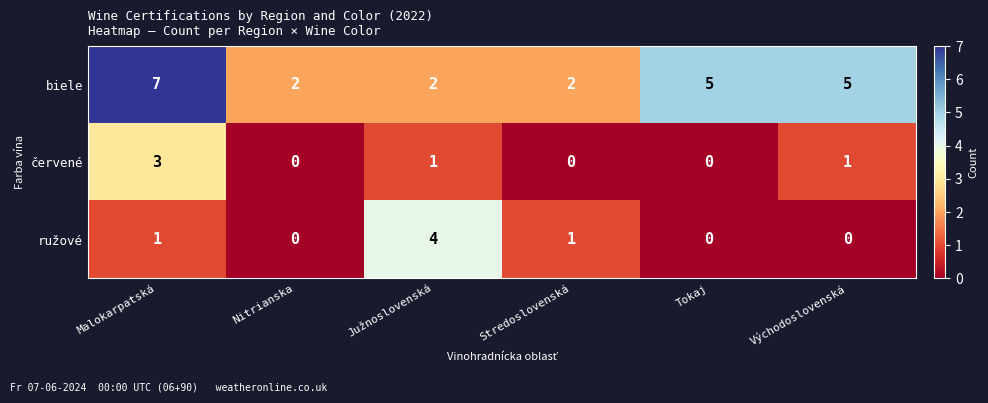

Which series has the largest range (max minus min)?

biele